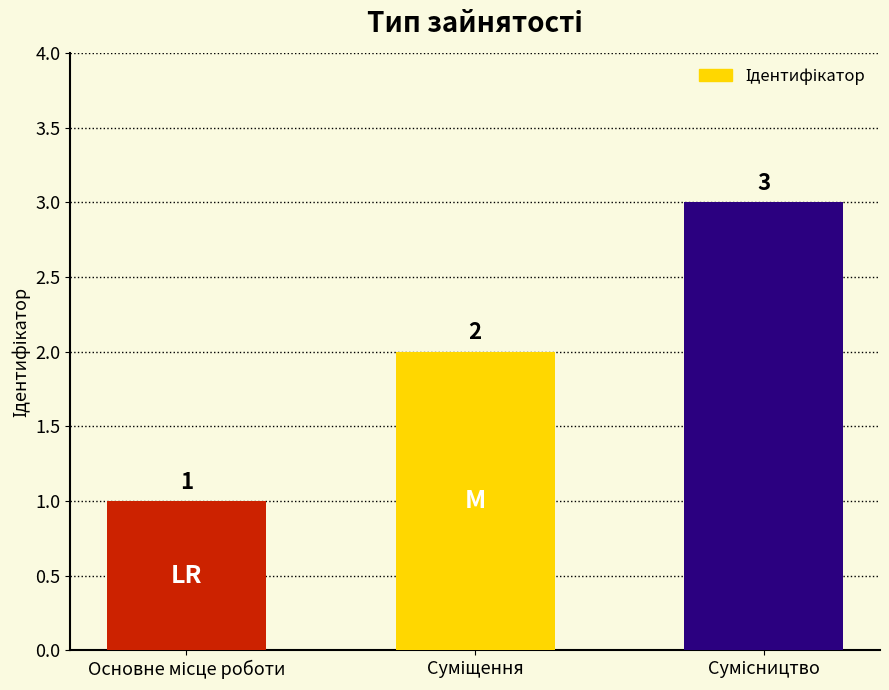

Count the values in the range 1 to 3.

3